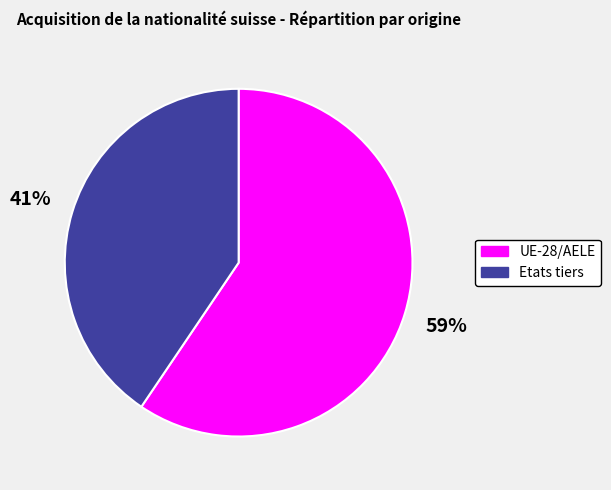

To the nearest percent, what is the average slice percentage?

50%